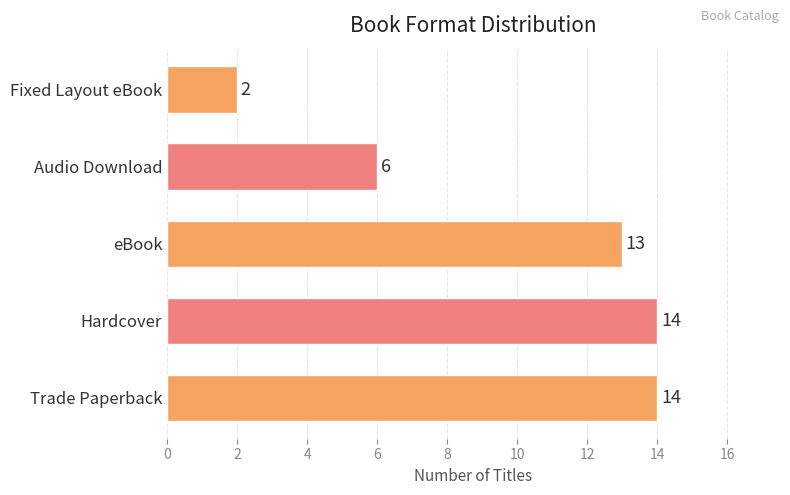

Which label corresponds to the smallest value in the chart?

Fixed Layout eBook